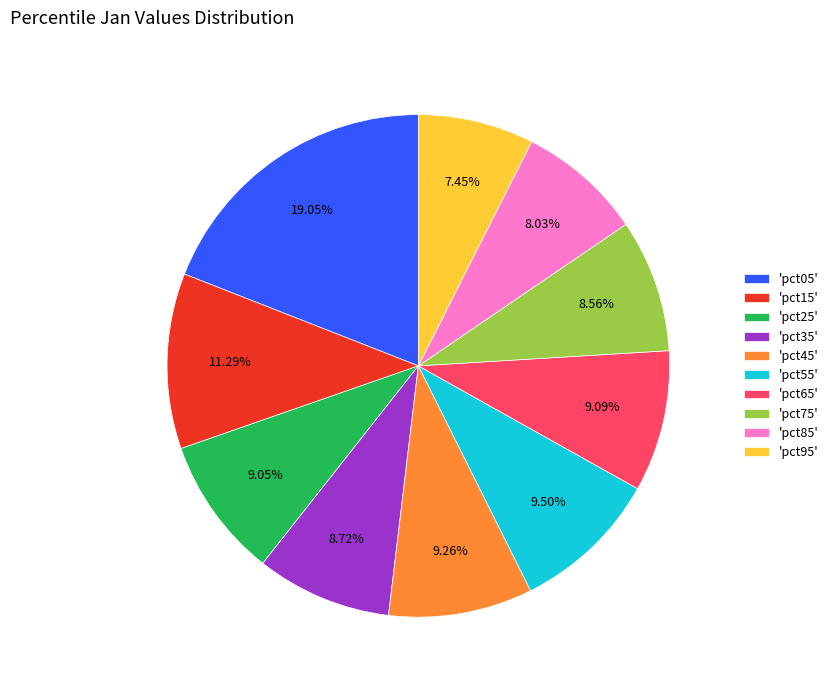

Do 'pct75' and 'pct45' together represent more than half of the pie?

No